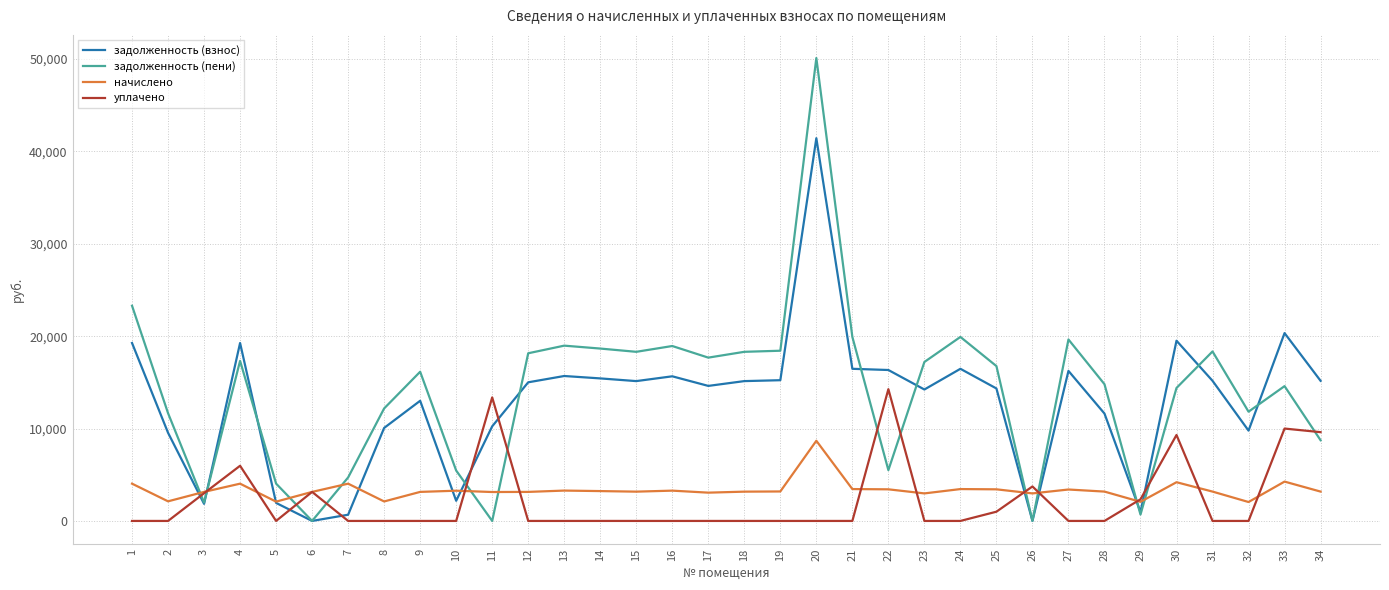

Which series has the widest spread of values?

задолженность (пени)